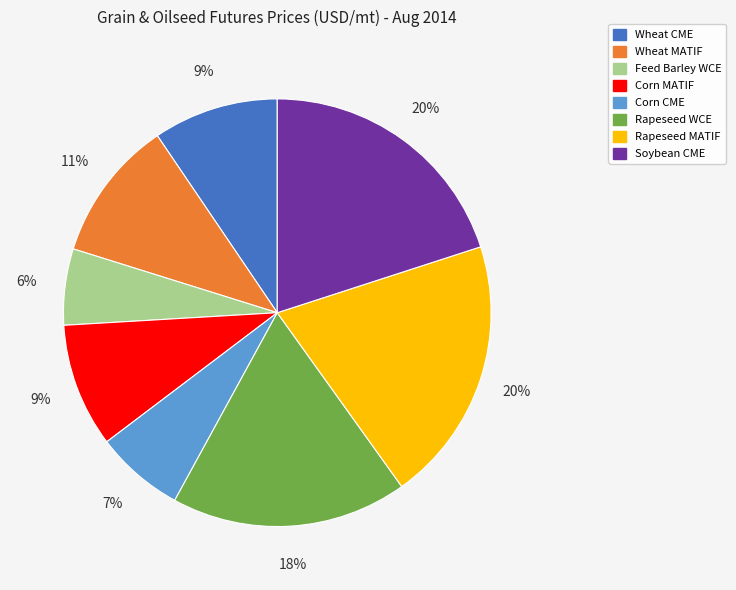

Does Corn MATIF account for over 50% of the chart?

No